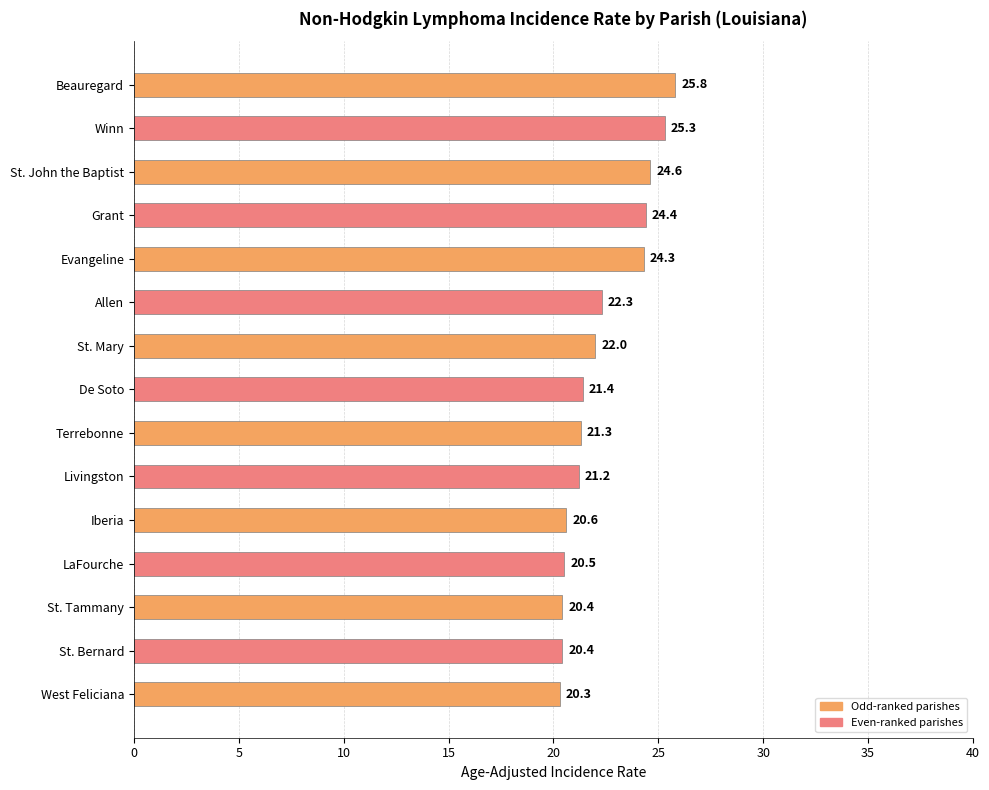

What is the label of the 9th bar from the top?

Terrebonne